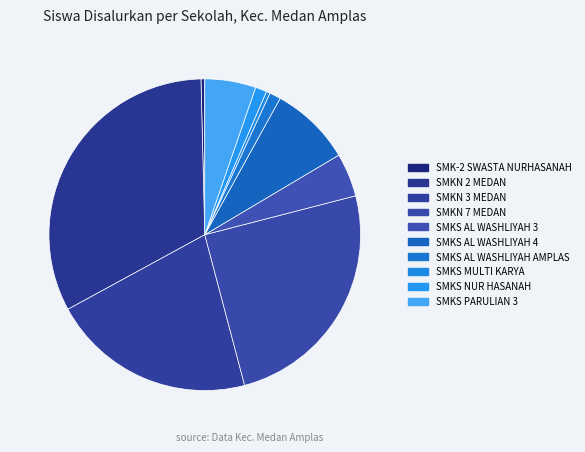

How many segments does this pie chart have?

10